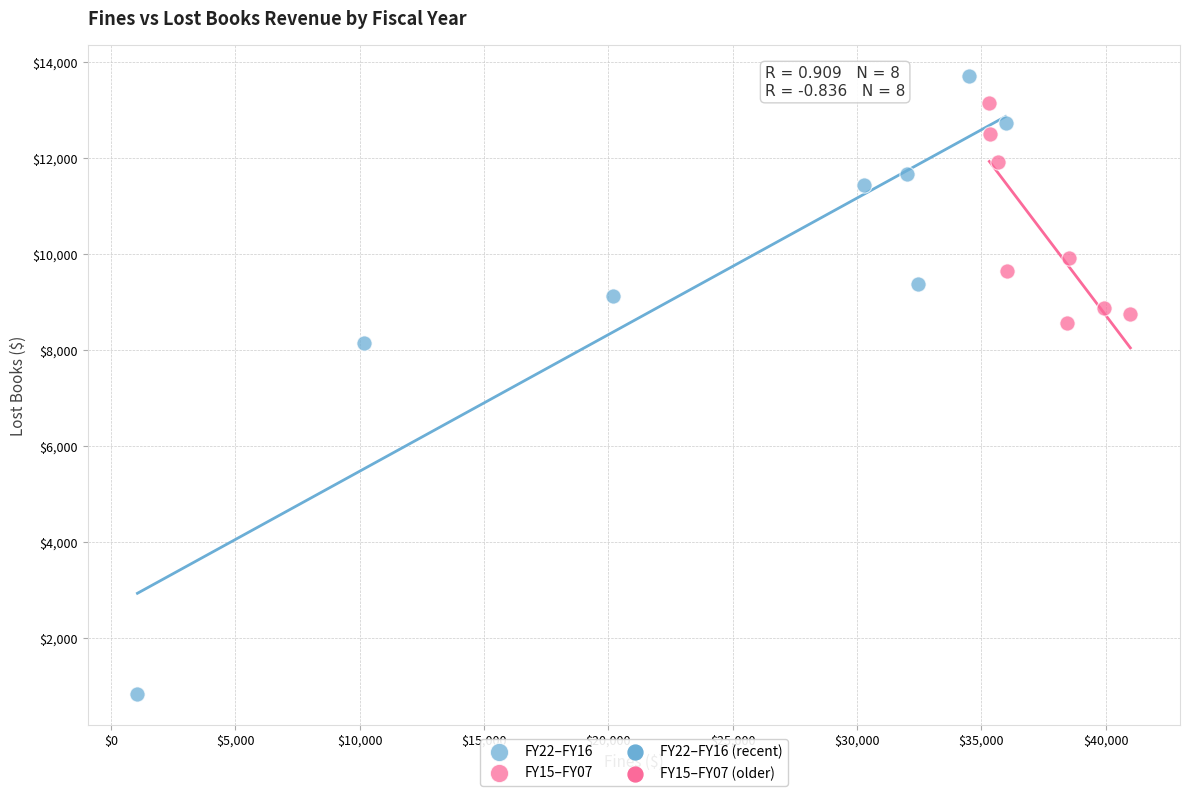

Which series contains the lowest Y value?

FY22–FY16